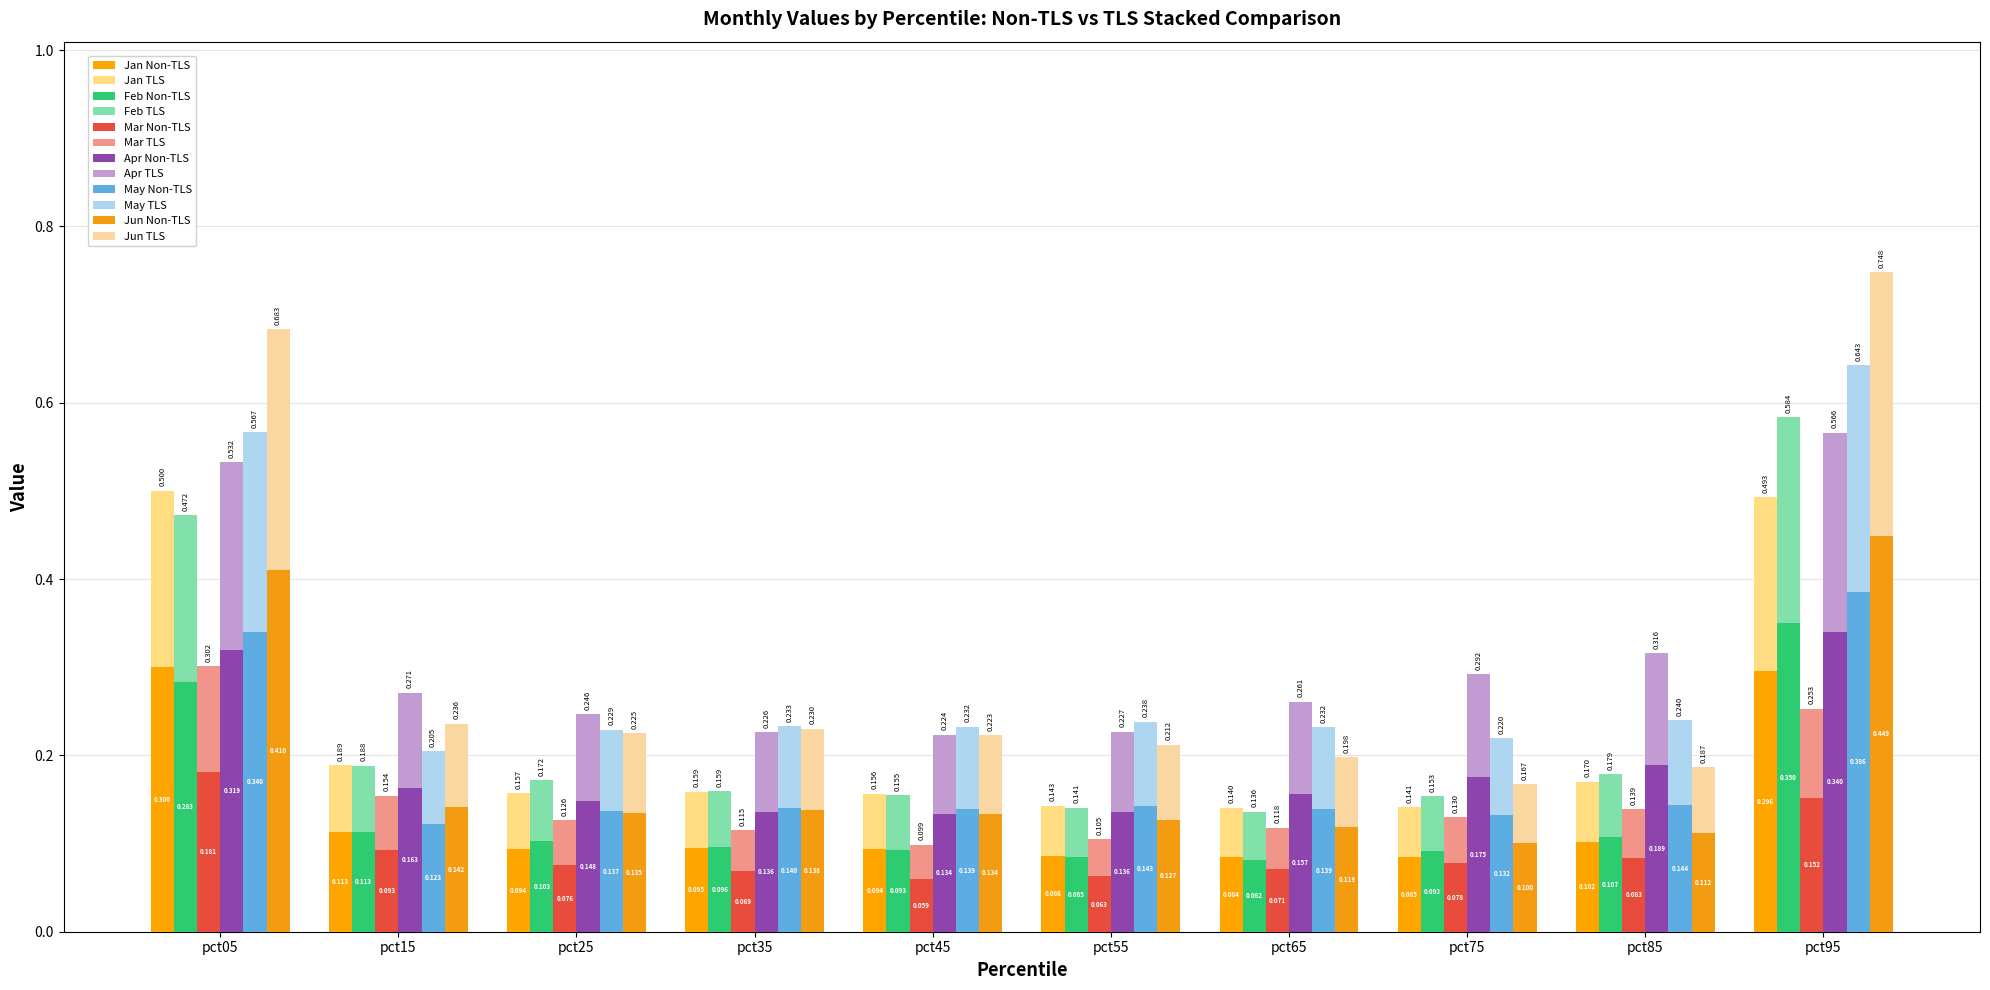

At which category is the sum across all series the highest?

pct95